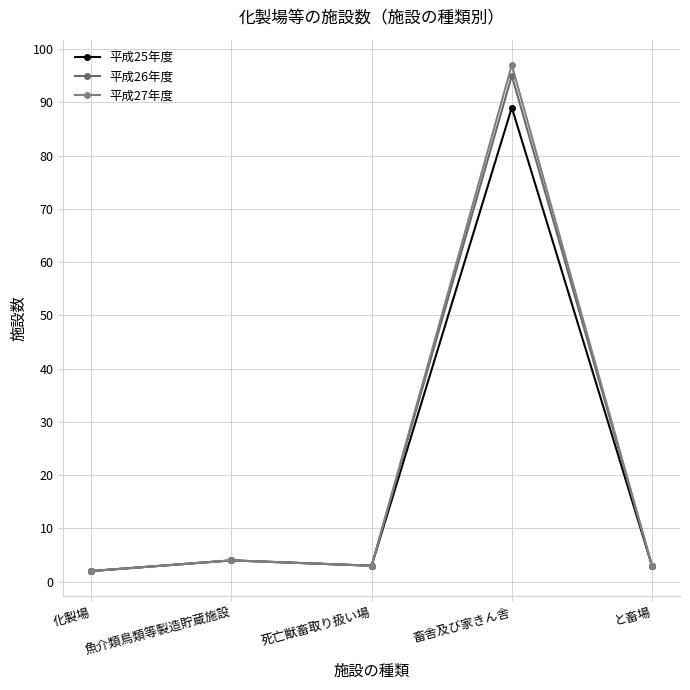

Which series has the largest total across all categories?

平成27年度